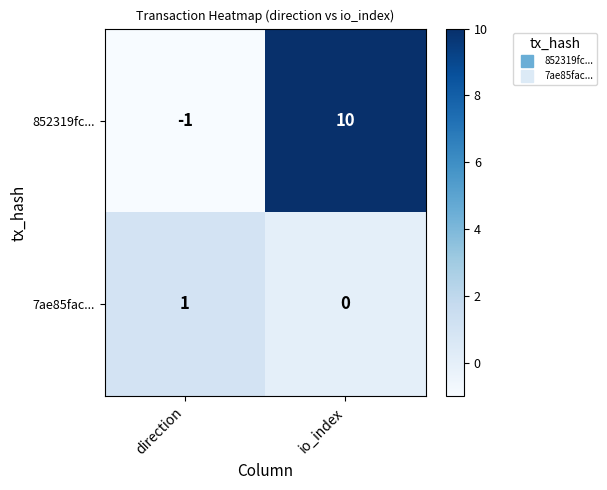

Is it true that 7ae85fac... equals 1 at direction?

True